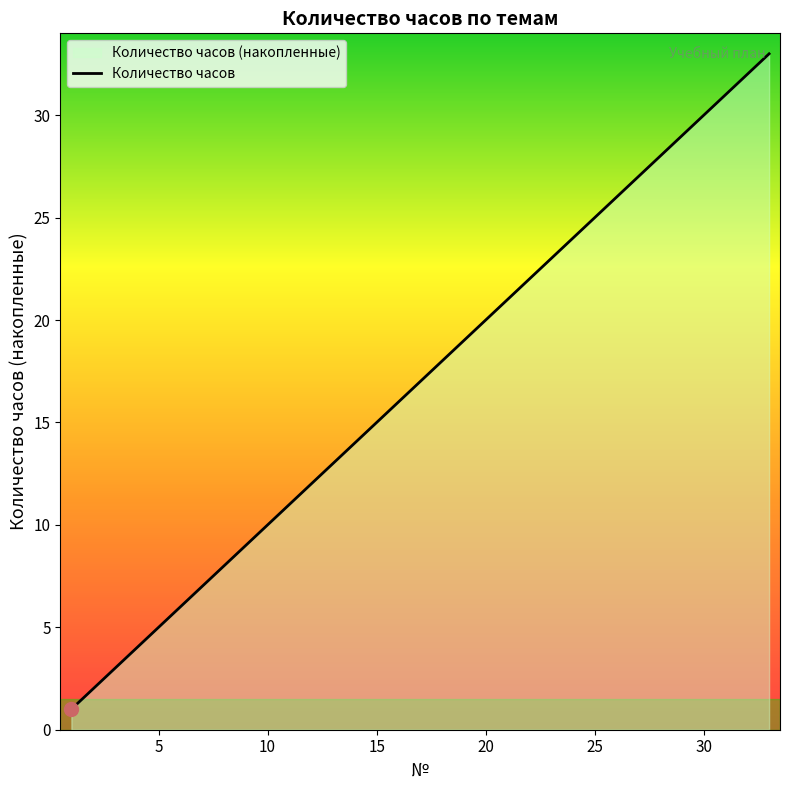

What is the maximum value shown in the chart?

33